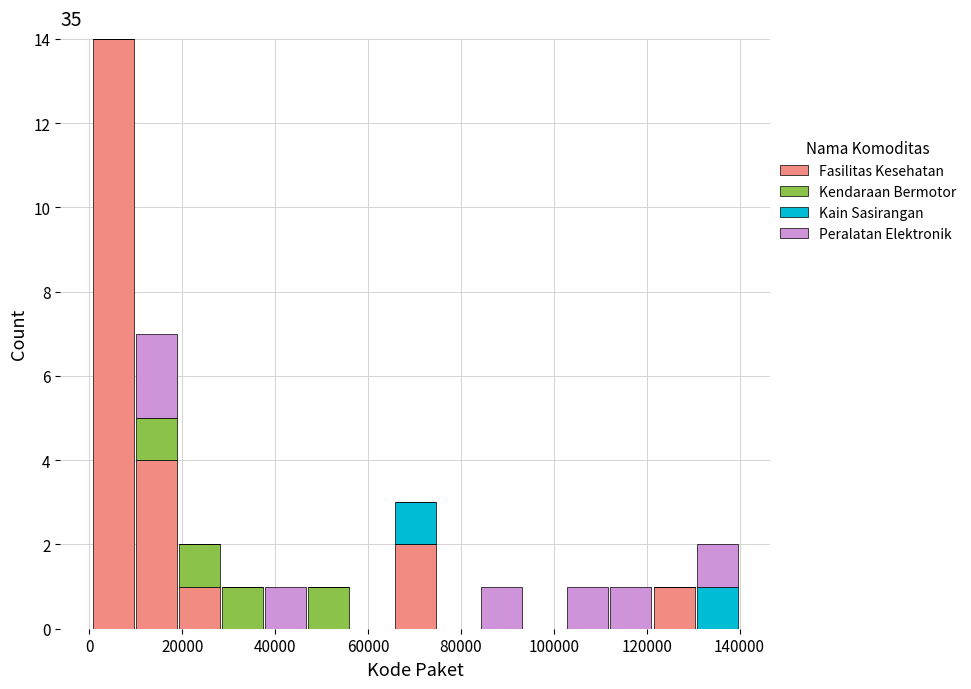

Reading left to right, transcribe this chart: for each stacked bar, give the range it covers on the x-axis and its total height. Neither the bar edges nor the heights are printed on the chart, so give them approximately, as read against the axes.

0 to 10000: 14
10000 to 20000: 7
20000 to 28000: 2
28000 to 38000: 1
38000 to 46000: 1
46000 to 56000: 1
56000 to 66000: 0
66000 to 74000: 3
74000 to 84000: 0
84000 to 94000: 1
94000 to 102000: 0
102000 to 112000: 1
112000 to 122000: 1
122000 to 130000: 1
130000 to 140000: 2